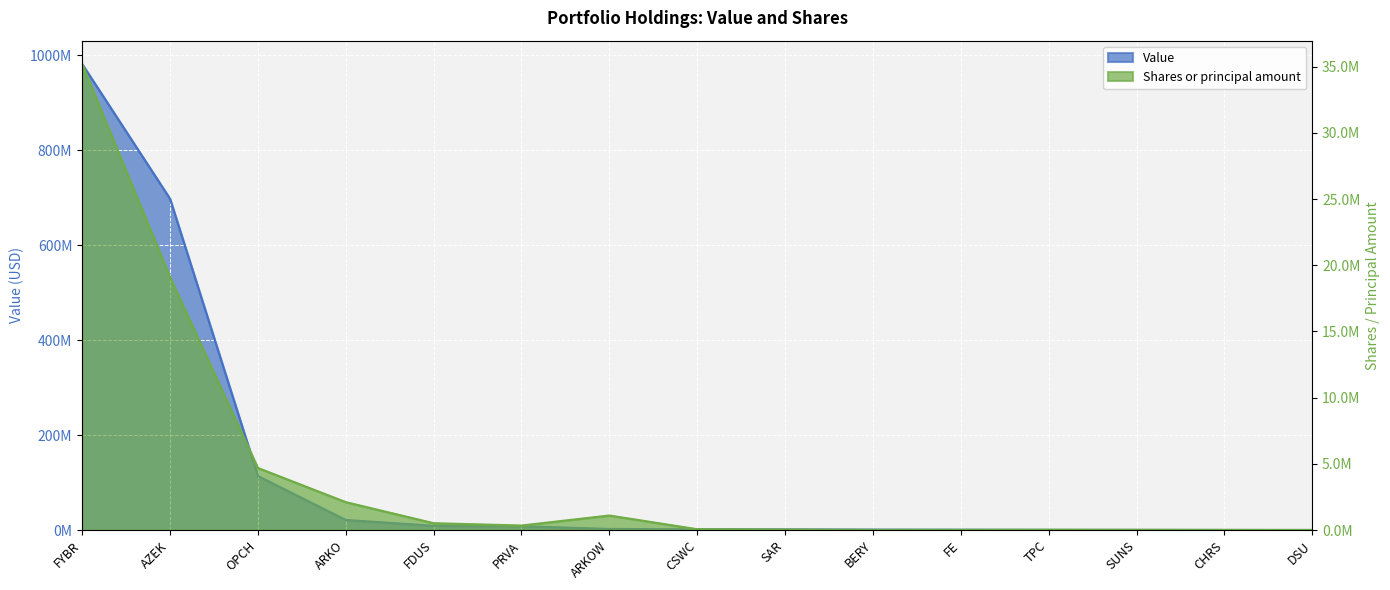

Which label corresponds to the largest value in the chart?

FYBR